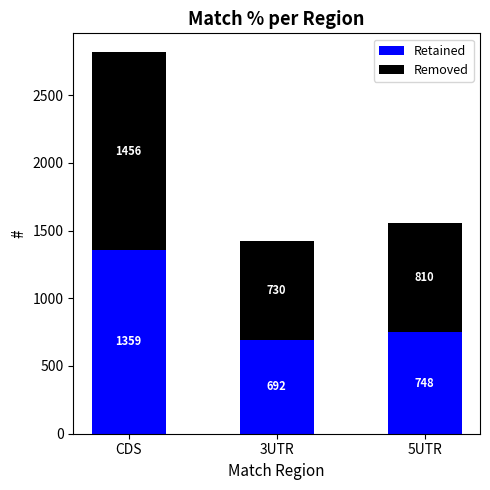

At which category is the sum across all series the highest?

CDS